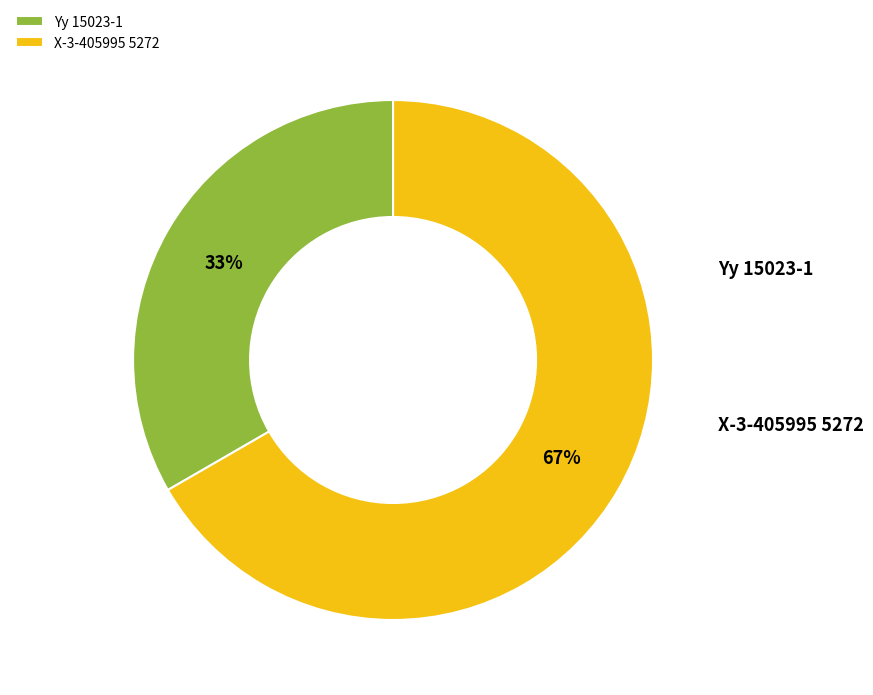

Between Yy 15023-1 and X-3-405995 5272, which is larger?

X-3-405995 5272